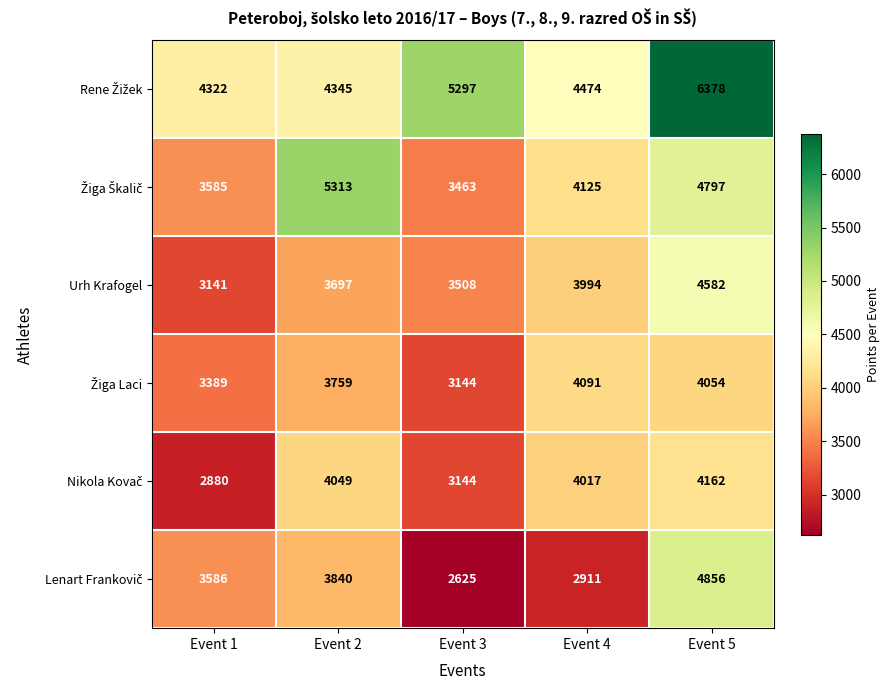

What is the total value across all series at Event 5?

28829